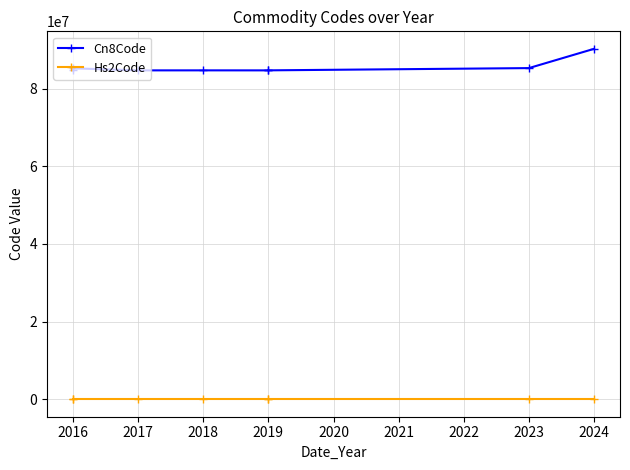

Does the chart have visible grid lines?

Yes